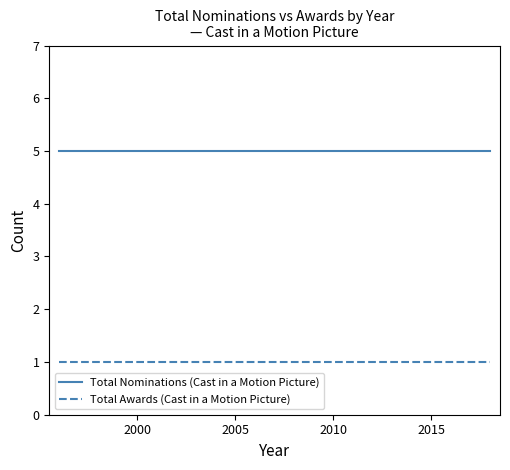

What is the maximum value for Total Nominations (Cast in a Motion Picture)?

5